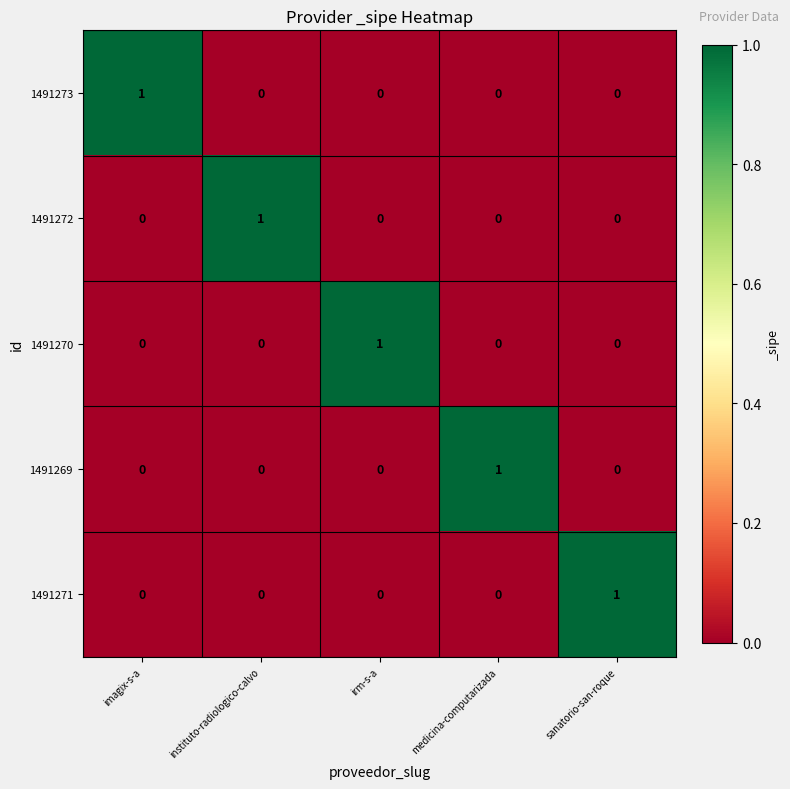

The 1491273 series shows 0 at irm-s-a. True or false?

True